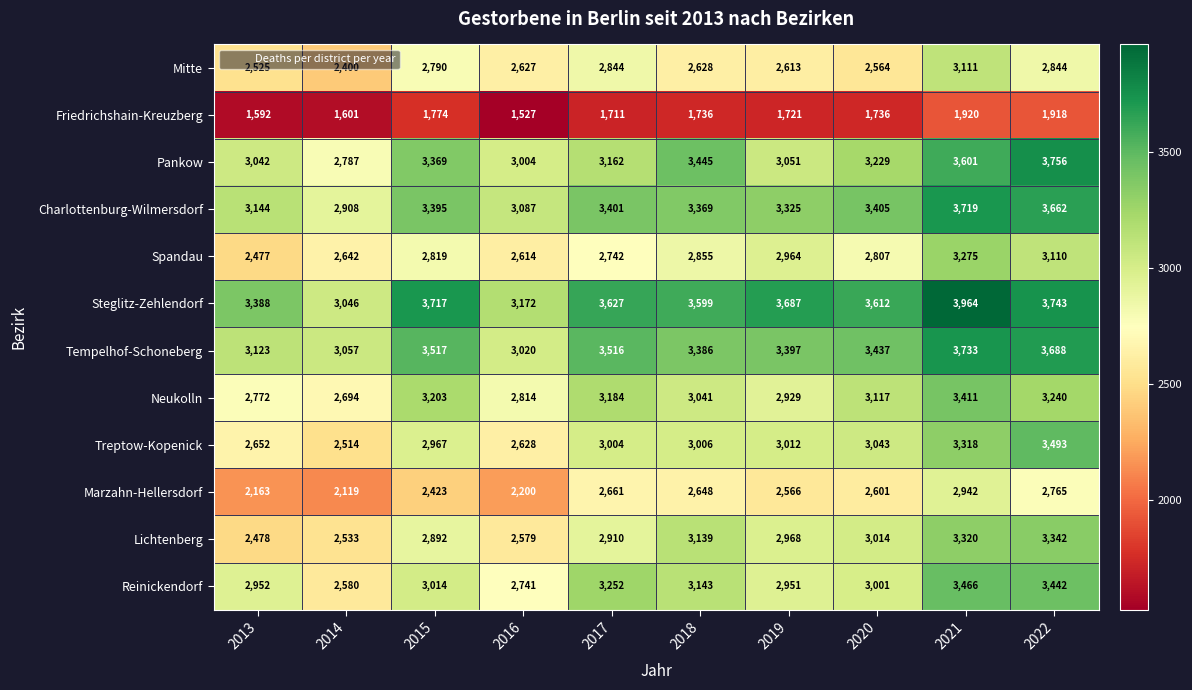

What is the sum of the Pankow values at 2021 and 2019?

6652